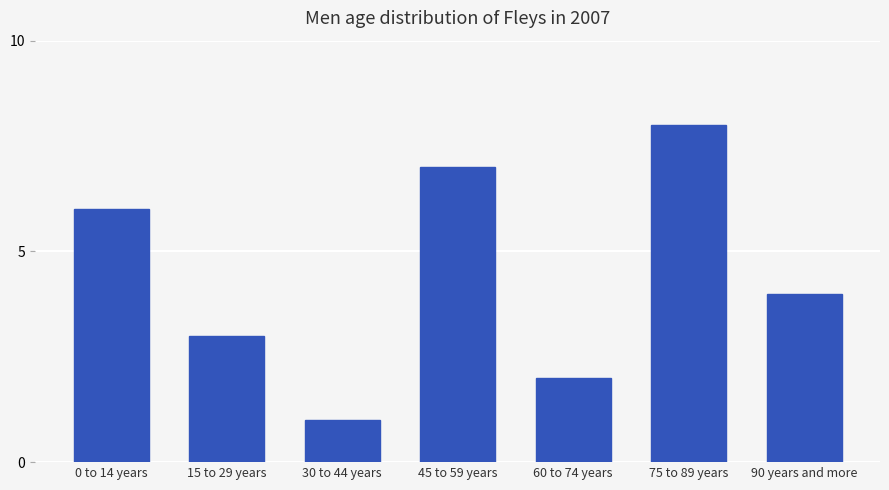

Read the value at 90 years and more.

4